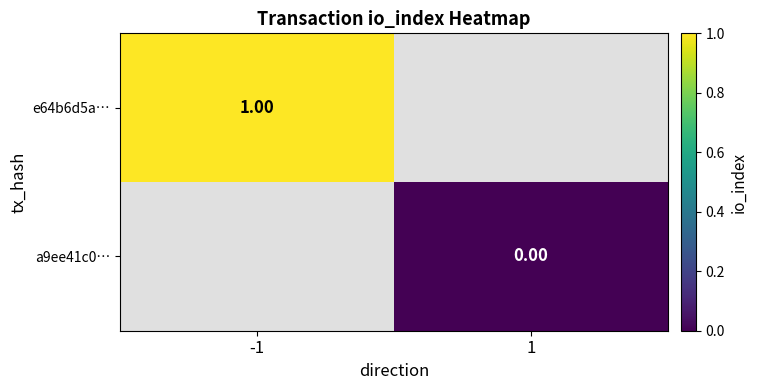

Is the value of a9ee41c0… at 1 greater than the value of e64b6d5a… at -1?

No